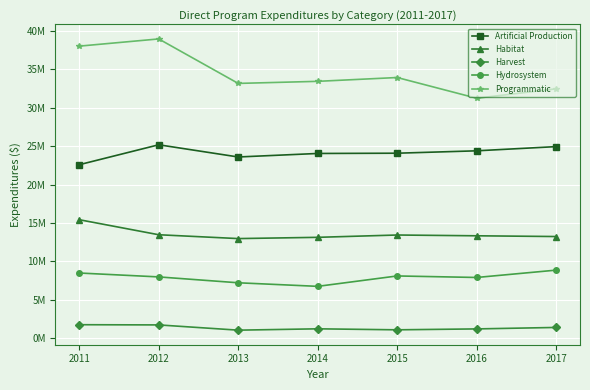

Does the chart have visible grid lines?

Yes